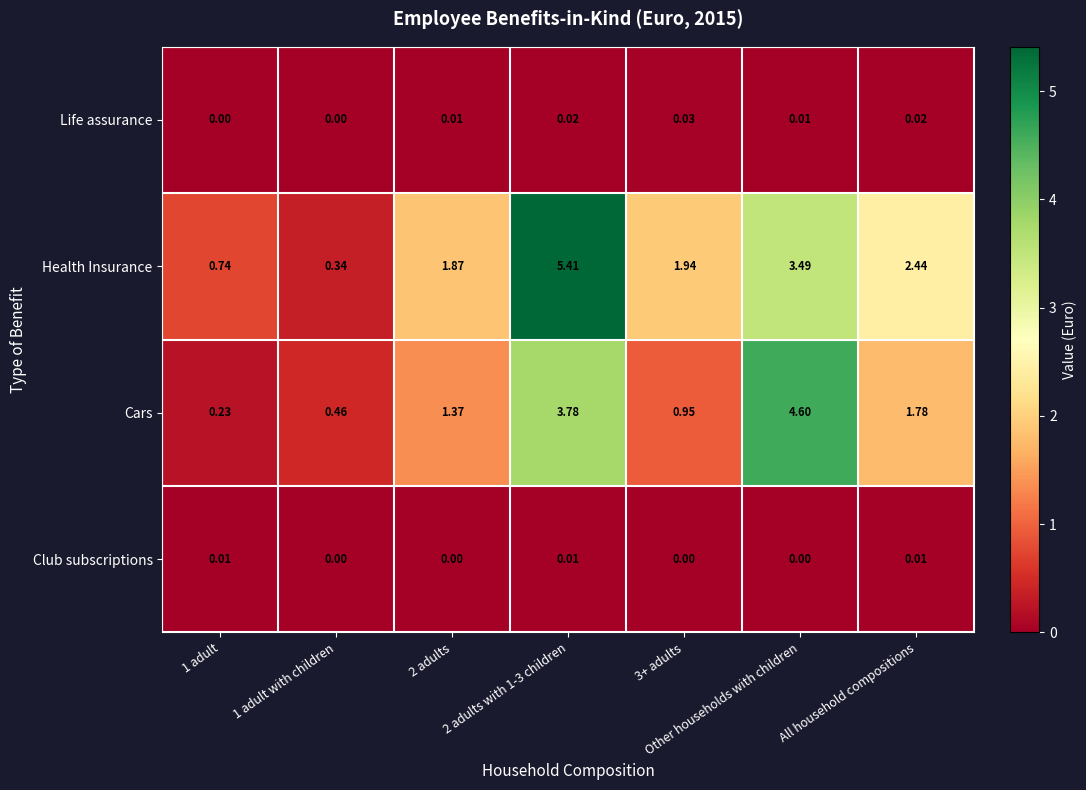

What is the greatest value displayed?

5.4